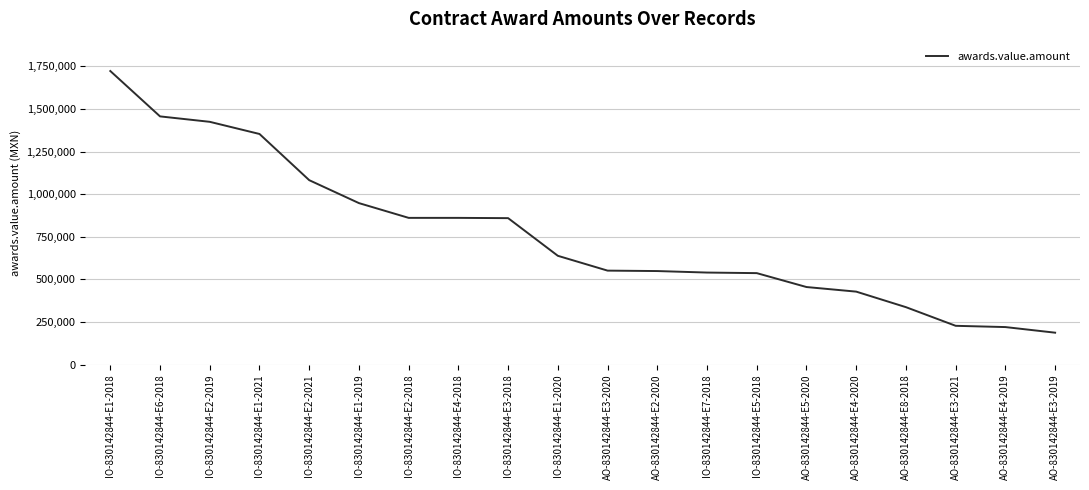

At which label is the value closest to 954993?

IO-830142844-E1-2019